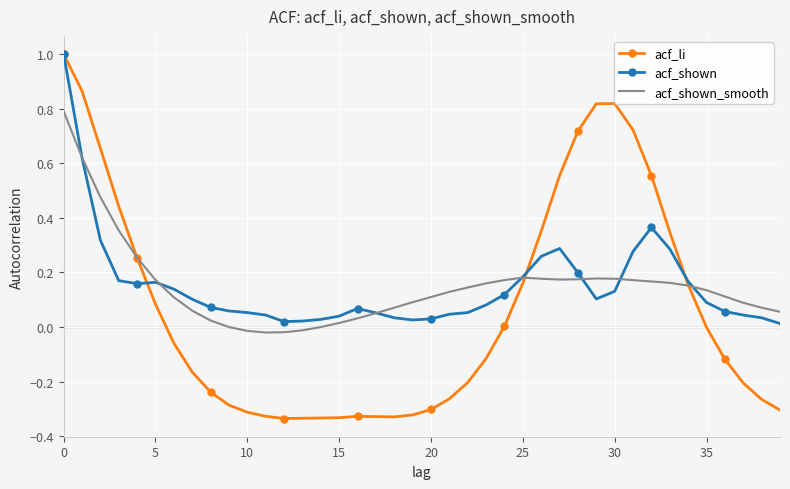

Which series has the largest range (max minus min)?

acf_li